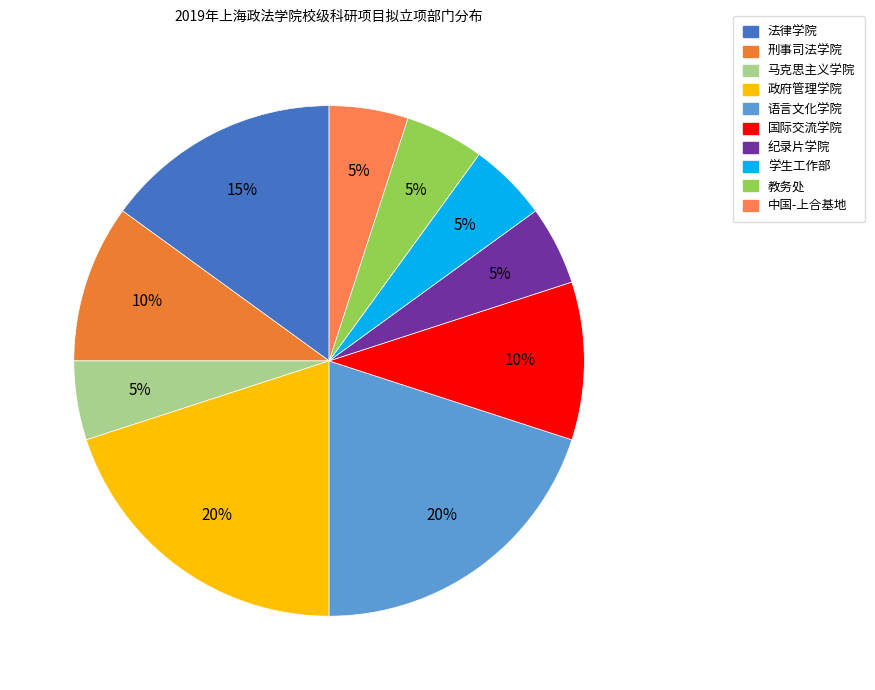

Is it true that 中国-上合基地 is 5% of the pie?

True